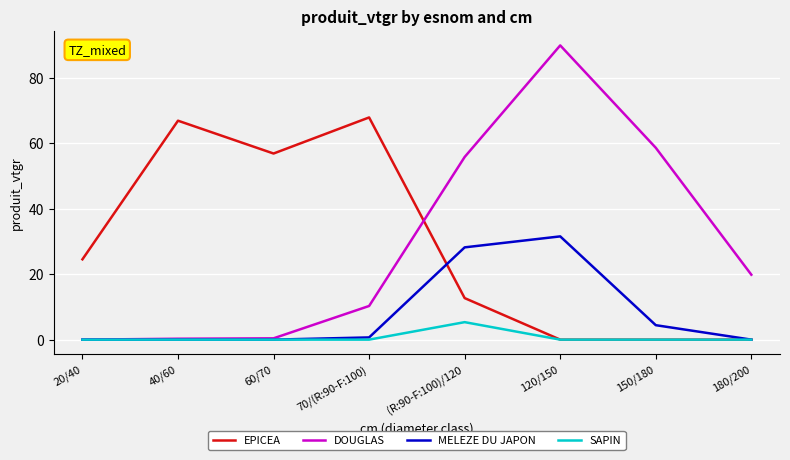

In SAPIN, how many points are higher than both neighbors (excluding endpoints)?

1